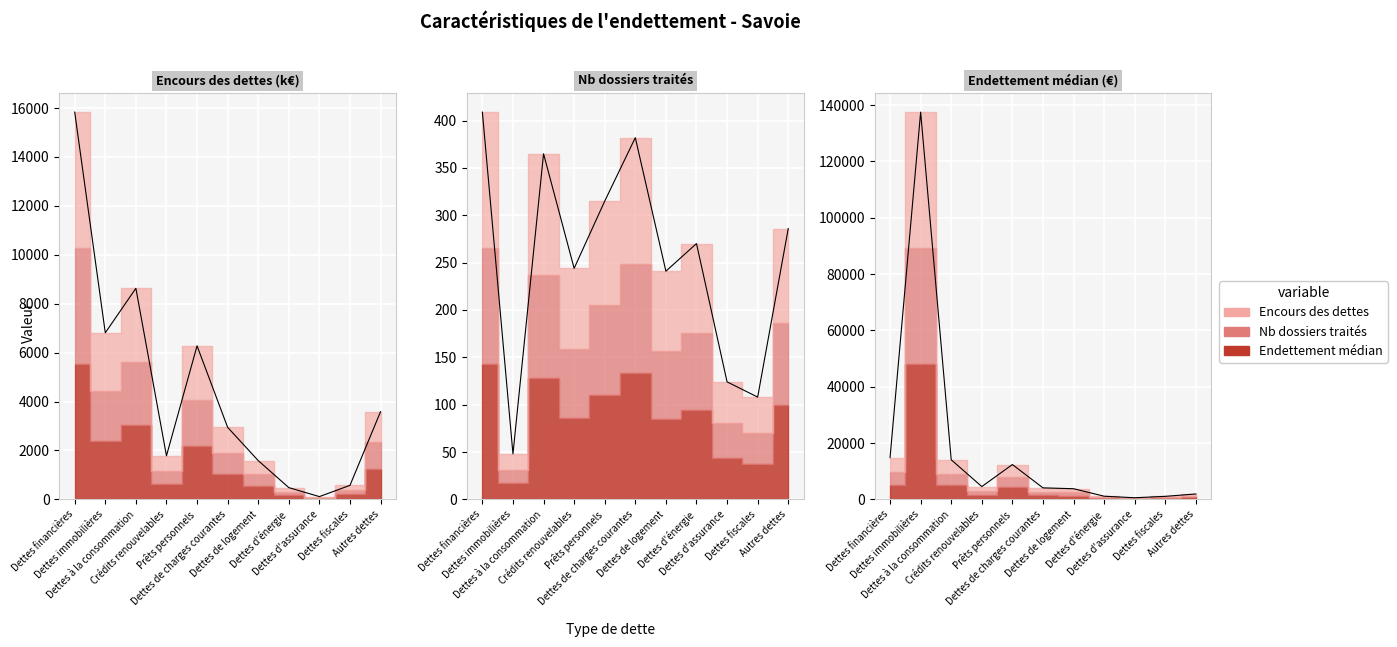

What is the sum of the Endettement médian values at Prêts personnels and Dettes d'assurance?

12920.0